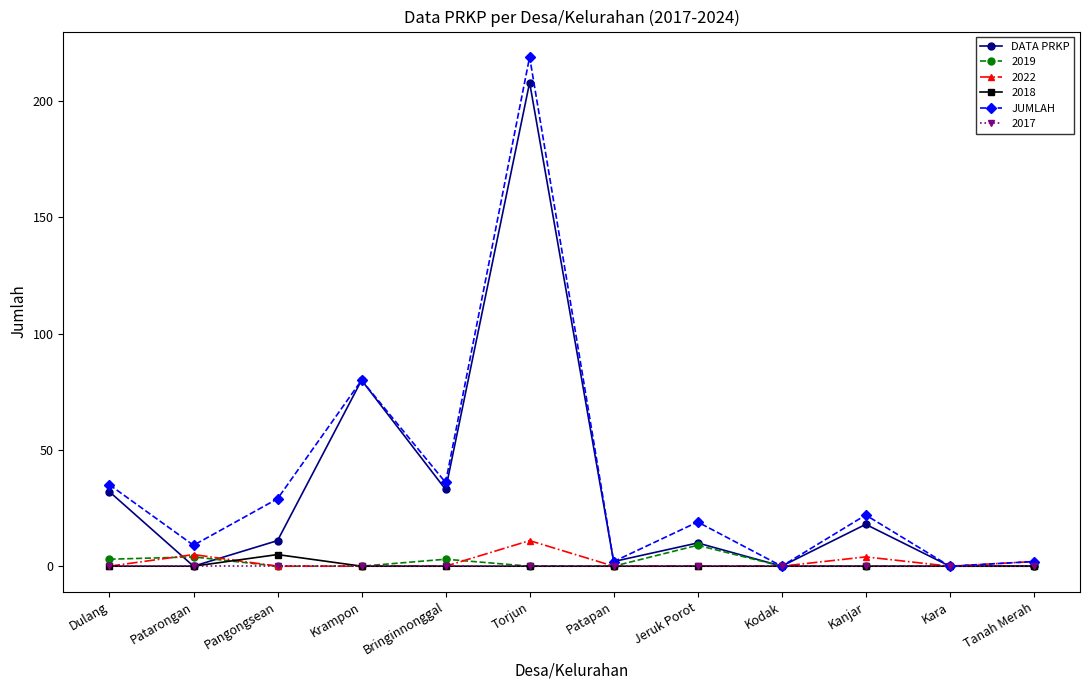

Which category has the highest value across all series?

Torjun